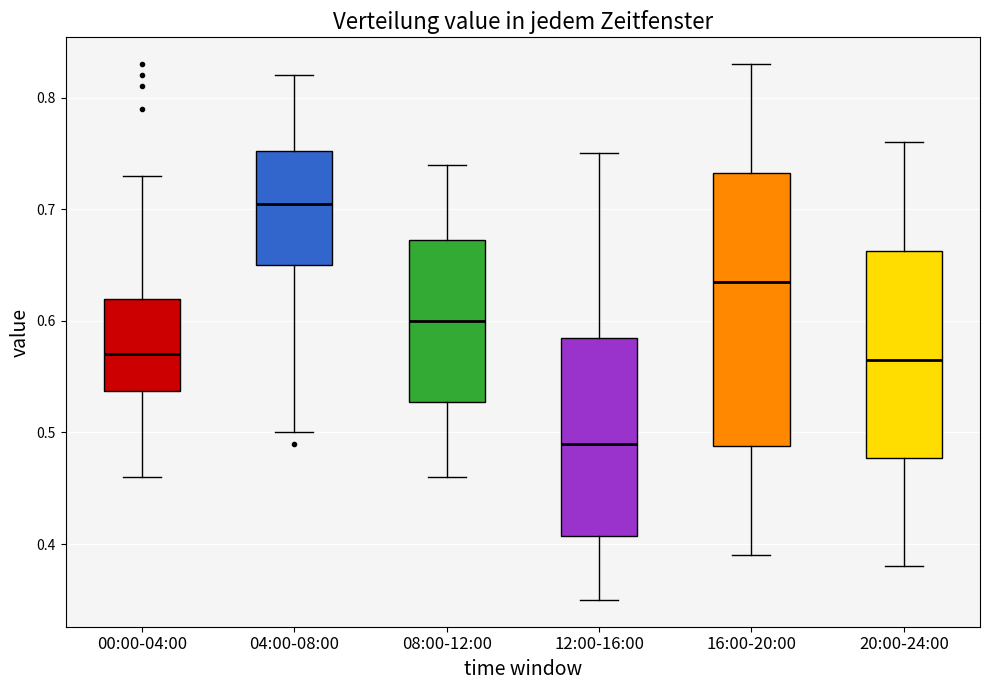

Reading left to right, transcribe this box plot: for each box, give where its median line is, the range the box spans, and where its two whiskers end, as read against the y-axis. The values are not printed on the chart, so give them approximately, as read against the axis.

00:00-04:00: median 0.57, box 0.54 to 0.62, whiskers 0.46 to 0.73
04:00-08:00: median 0.71, box 0.65 to 0.75, whiskers 0.50 to 0.82
08:00-12:00: median 0.60, box 0.53 to 0.67, whiskers 0.46 to 0.74
12:00-16:00: median 0.49, box 0.41 to 0.59, whiskers 0.35 to 0.75
16:00-20:00: median 0.64, box 0.49 to 0.73, whiskers 0.39 to 0.83
20:00-24:00: median 0.57, box 0.48 to 0.66, whiskers 0.38 to 0.76